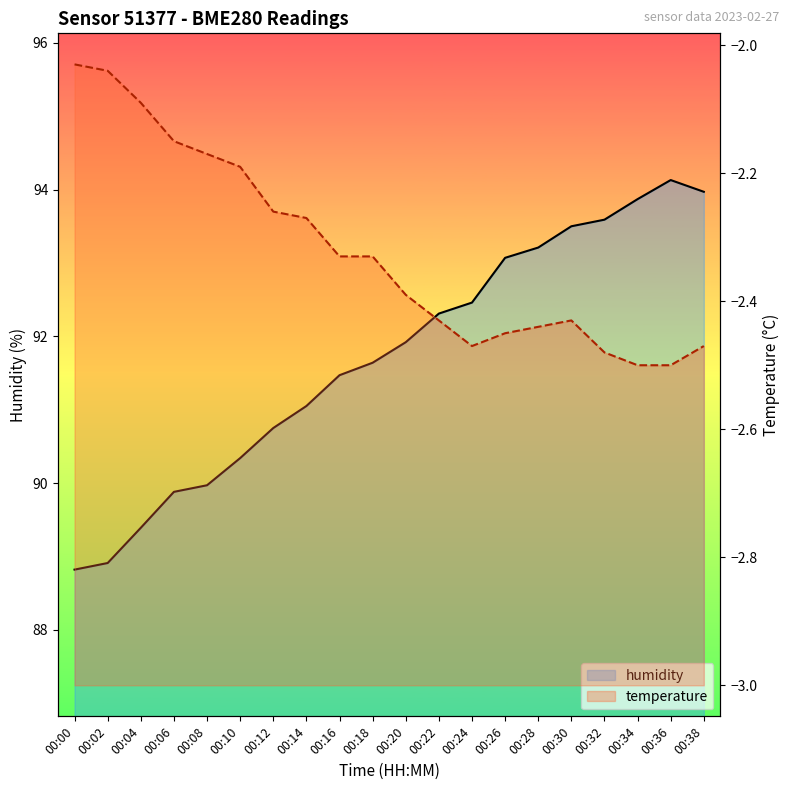

Where is the first local maximum for temperature?

00:30